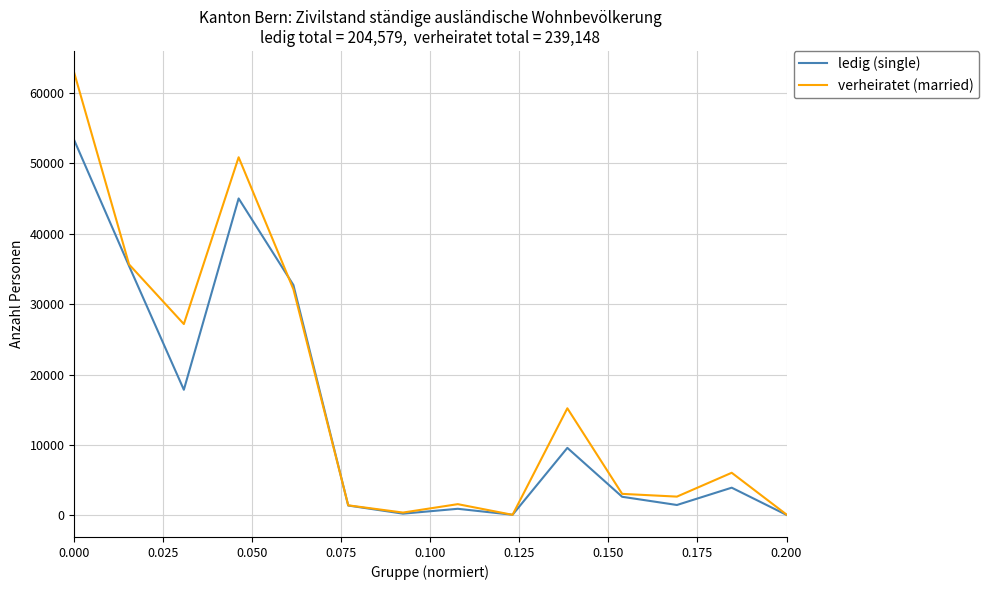

List the series in order of their peak value, highest first.

verheiratet (married), ledig (single)